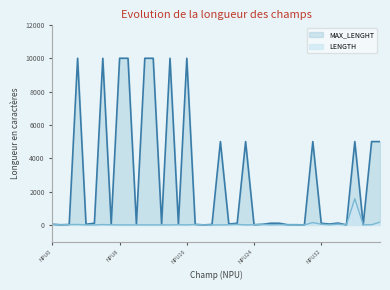

Does the chart have visible grid lines?

No